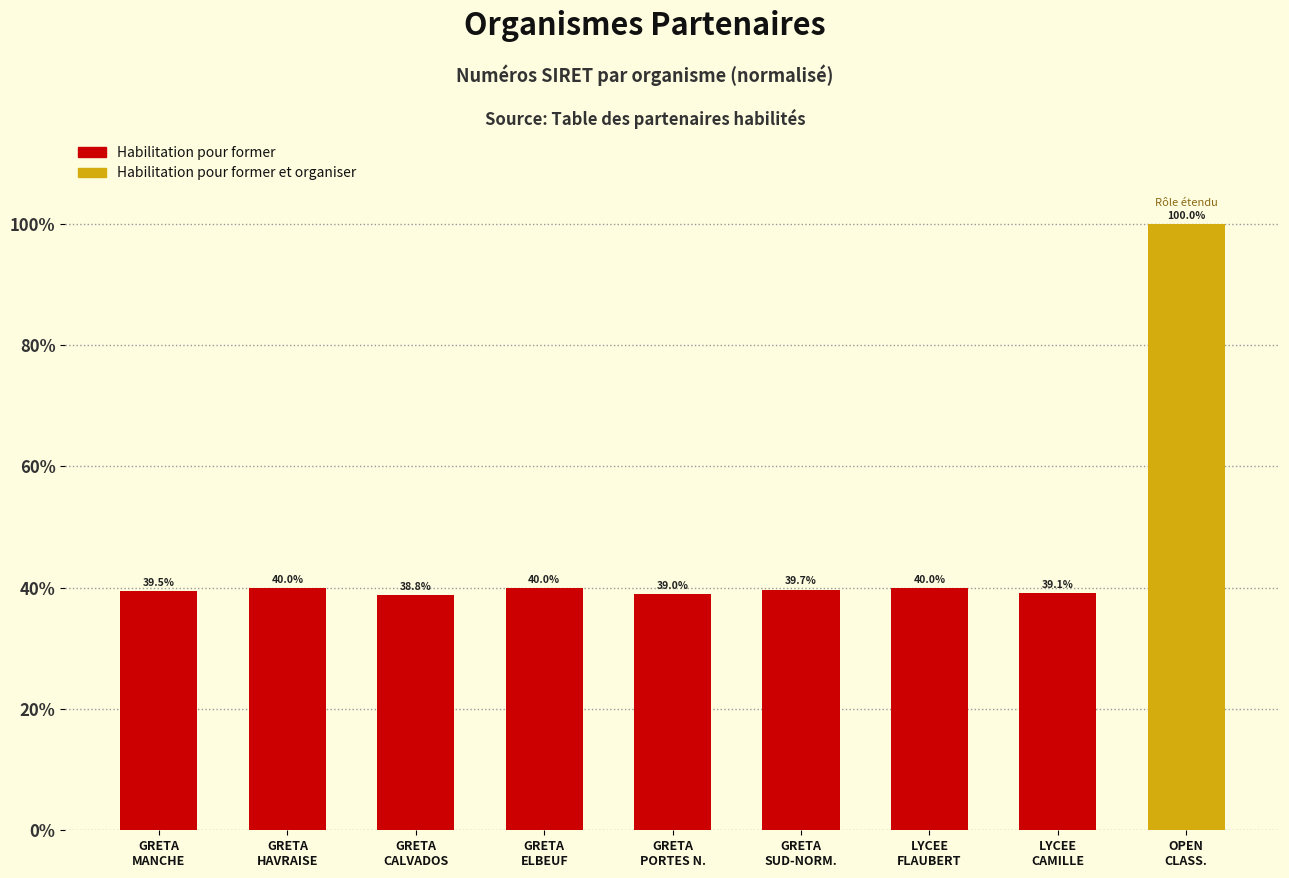

What is the greatest value displayed?

100.0